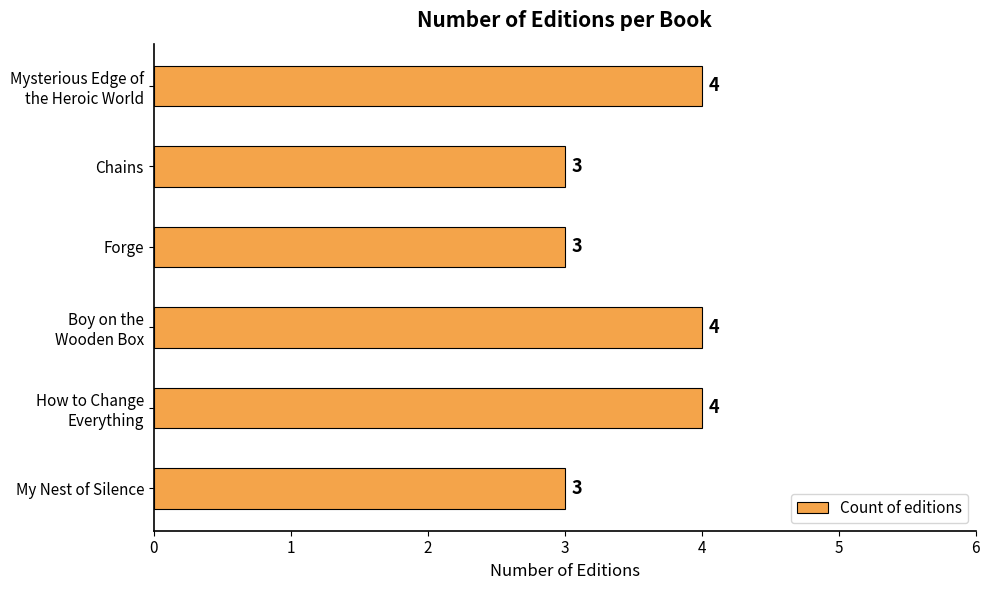

Is it true that the value at Chains is 3?

True